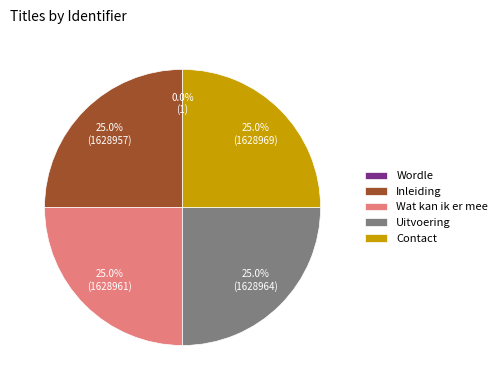

Combined, what portion of the pie is Uitvoering and Wat kan ik er mee?

50.0%